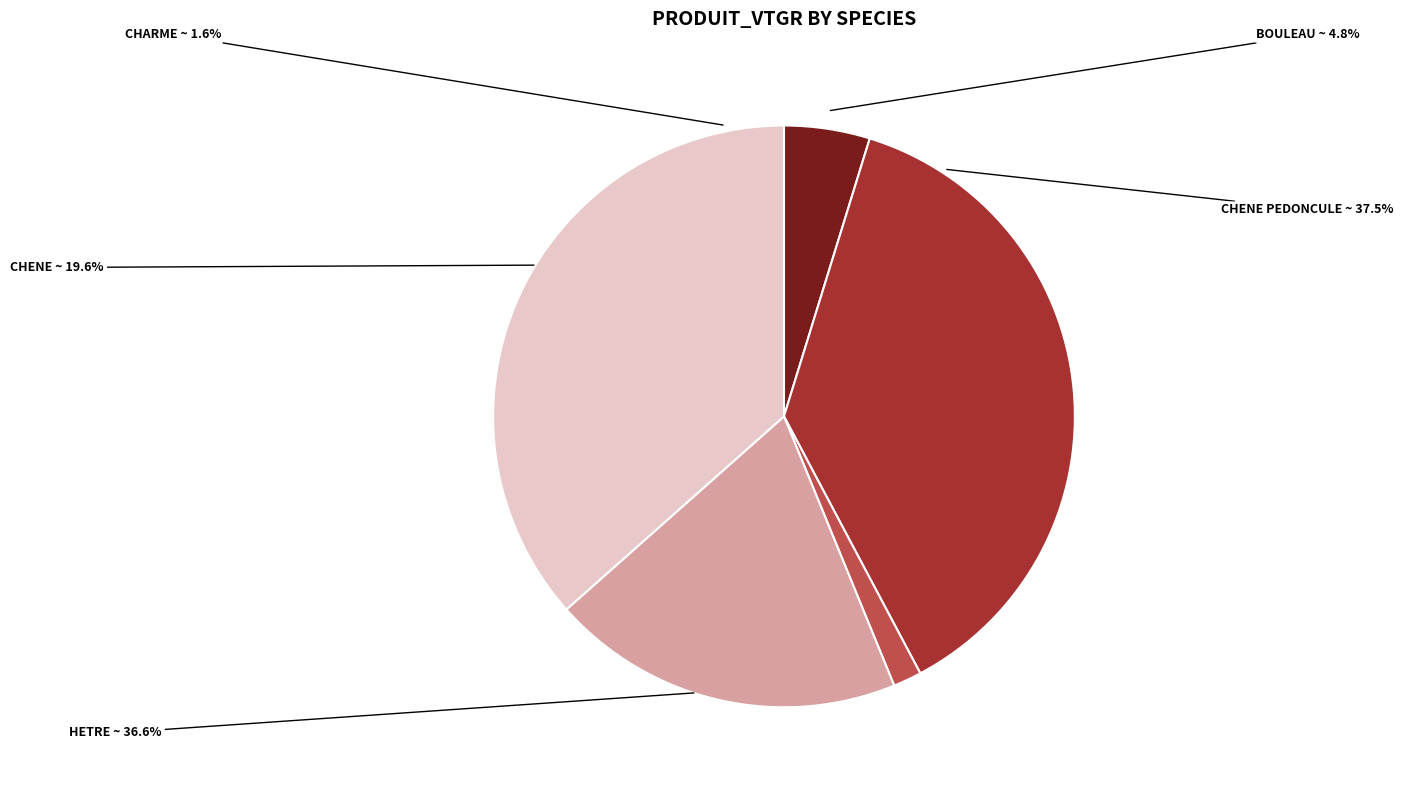

To the nearest percent, what percentage of the pie is CHENE?

20%